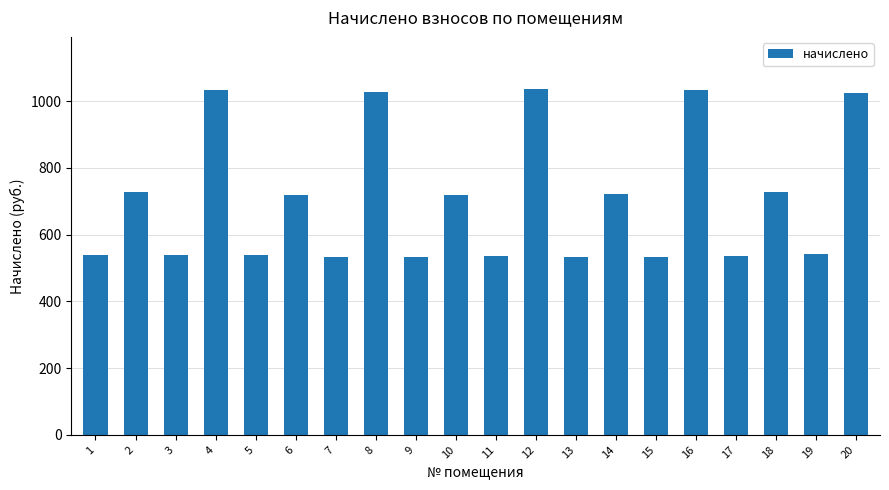

Approximately how many times larger is the value at 16 compared to 18?

1.4